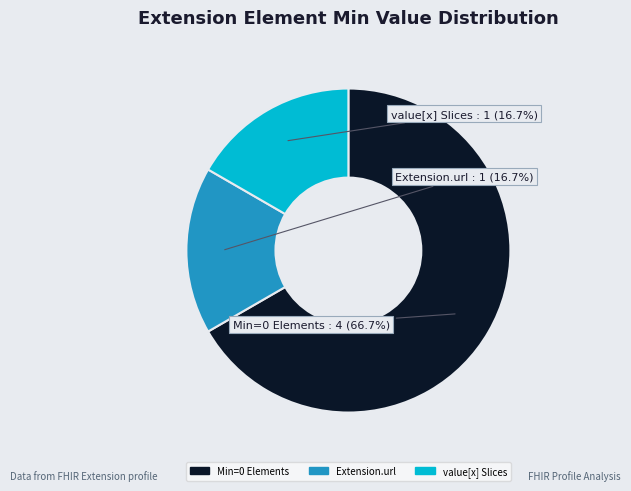

Does any single category account for the majority?

Yes